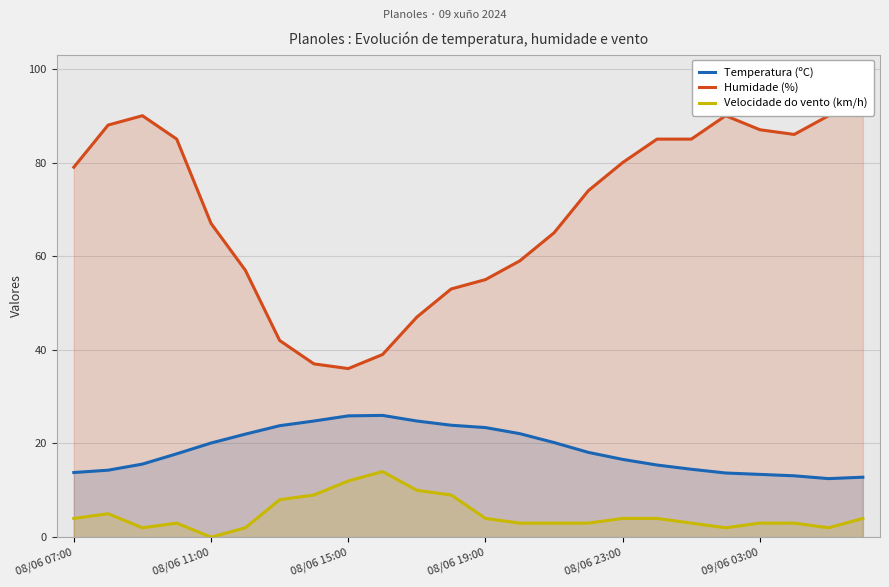

What is the highest value of the Velocidade do vento (km/h) series?

14.0